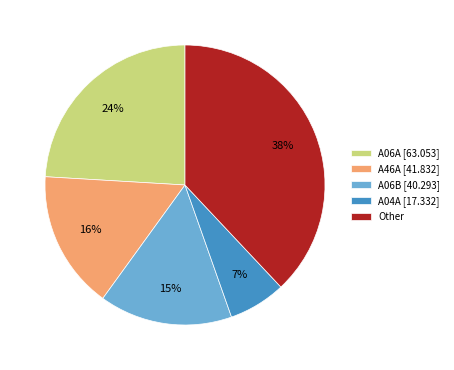

Rank the categories by value from lowest to highest.

A04A [17.332], A06B [40.293], A46A [41.832], A06A [63.053], Other